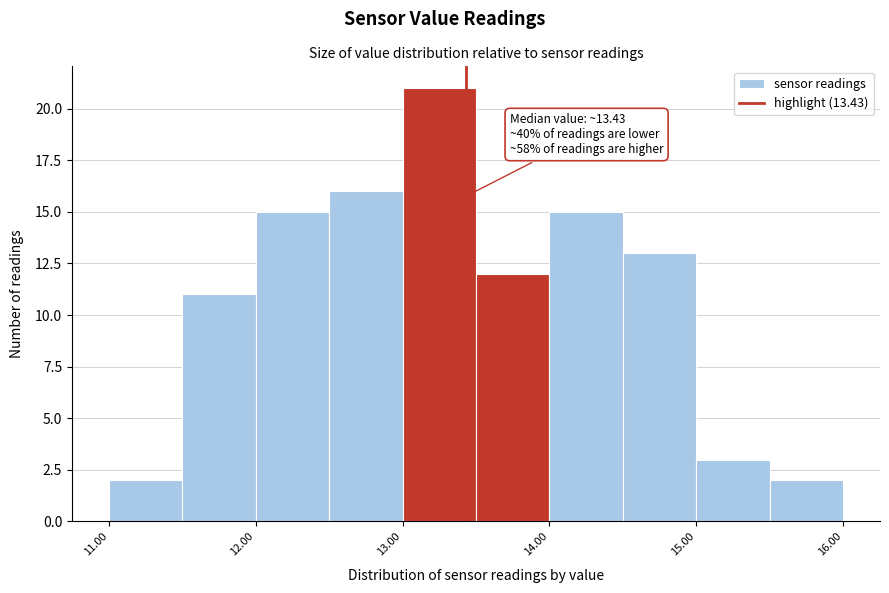

Over which range of the x-axis is the bar tallest?

13.0 to 13.5